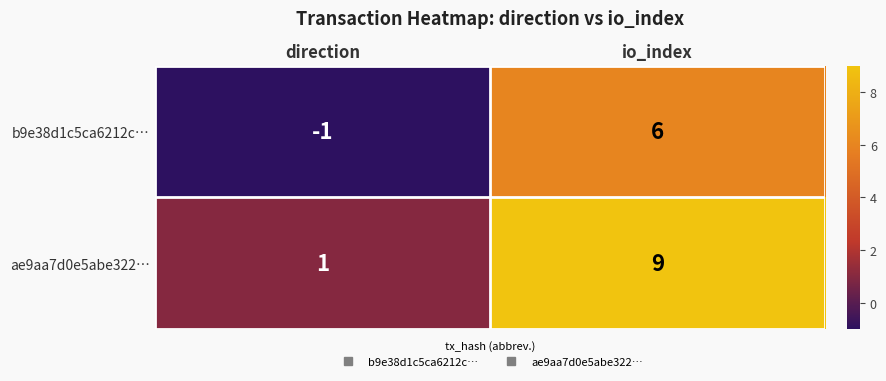

Reading right to left, transcribe all the data shown in this chart.

b9e38d1c5ca6212c…: 6	-1
ae9aa7d0e5abe322…: 9	1